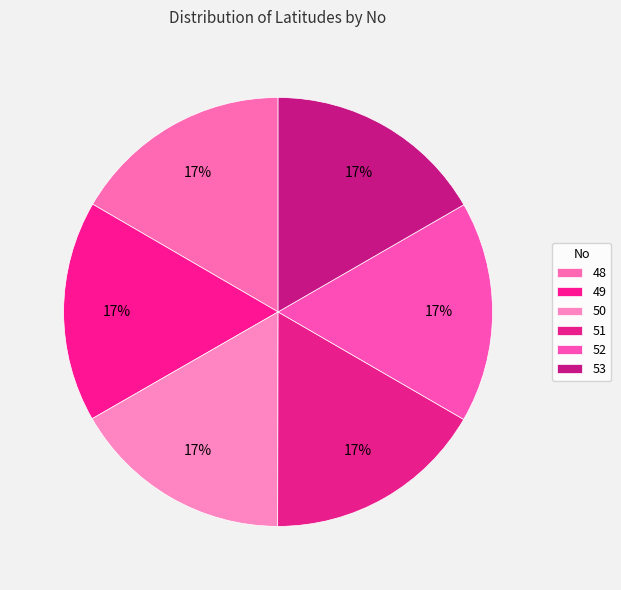

To the nearest percent, what is the combined percentage of 50 and 48?

33%